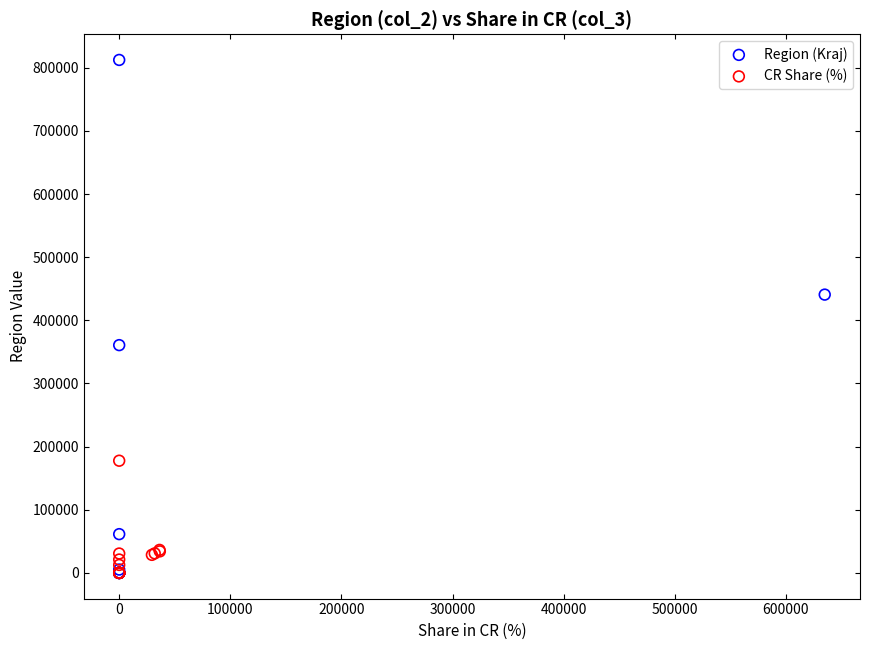

Which series has the widest spread of Y values?

Region (Kraj)